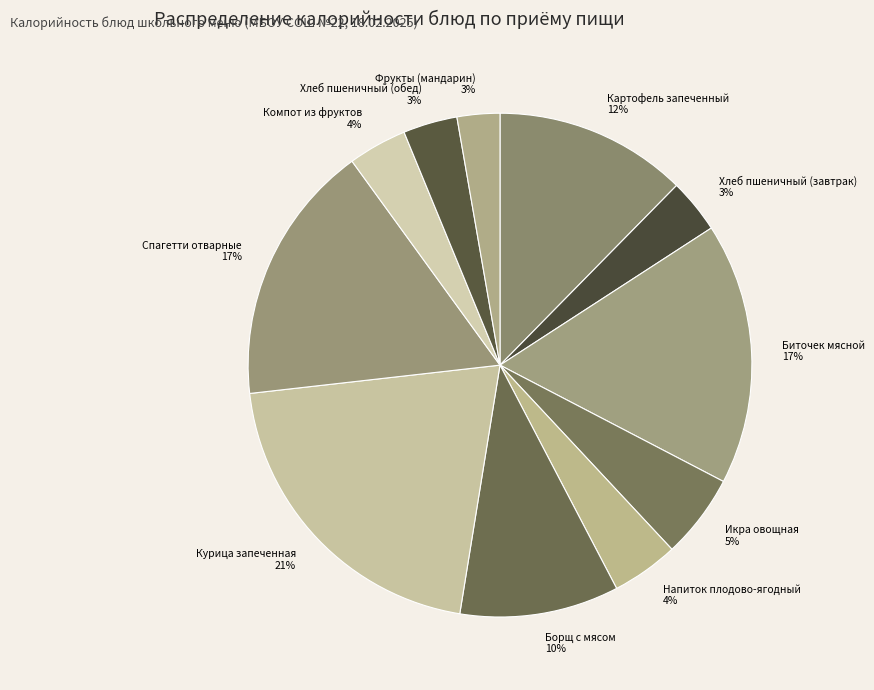

To the nearest percent, what is the combined percentage of Напиток плодово-ягодный and Курица запеченная?

25%